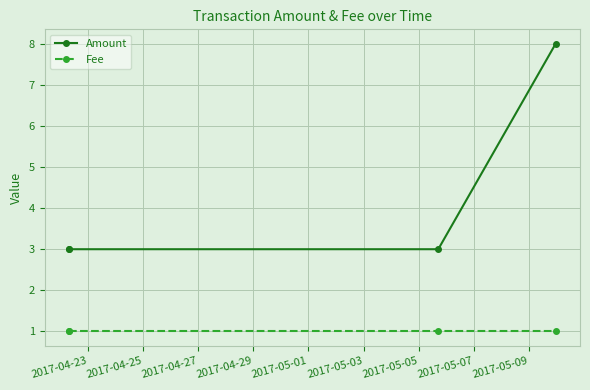

What is the total value across all series at 2017-04-27?

4